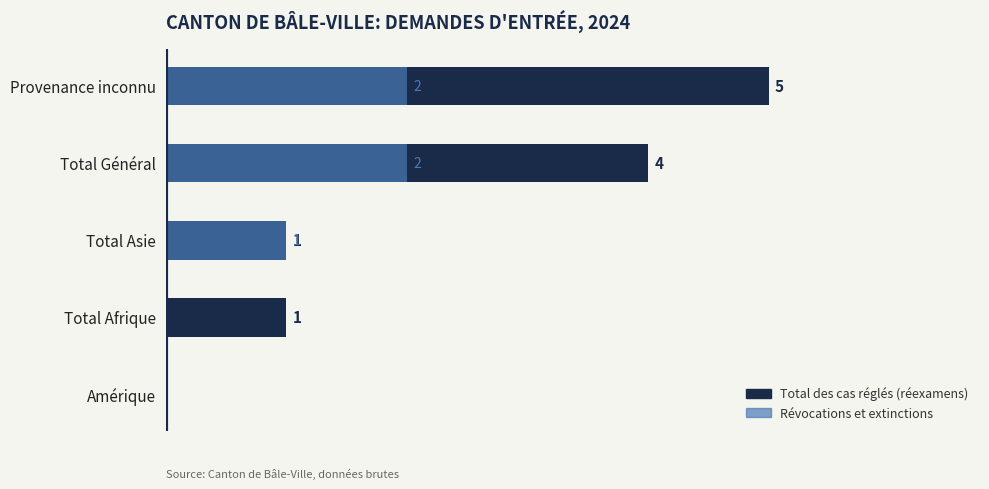

What is the highest value of the Total des cas réglés (réexamens) series?

5